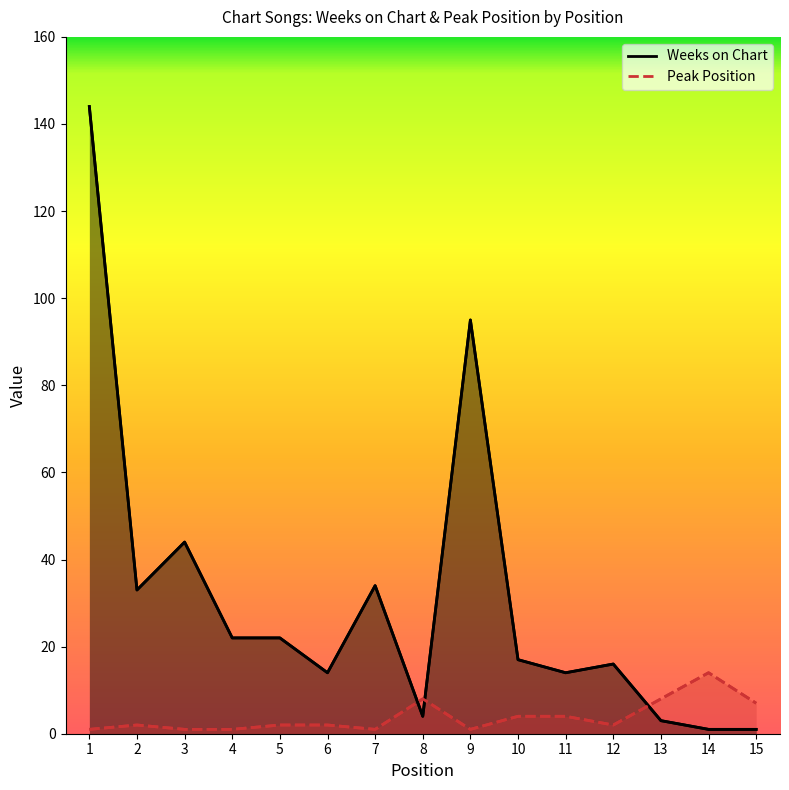

What is the minimum value for Peak Position?

1